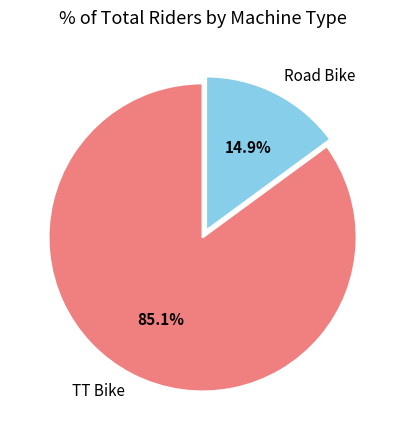

To the nearest percent, what percentage of the pie is TT Bike?

85%